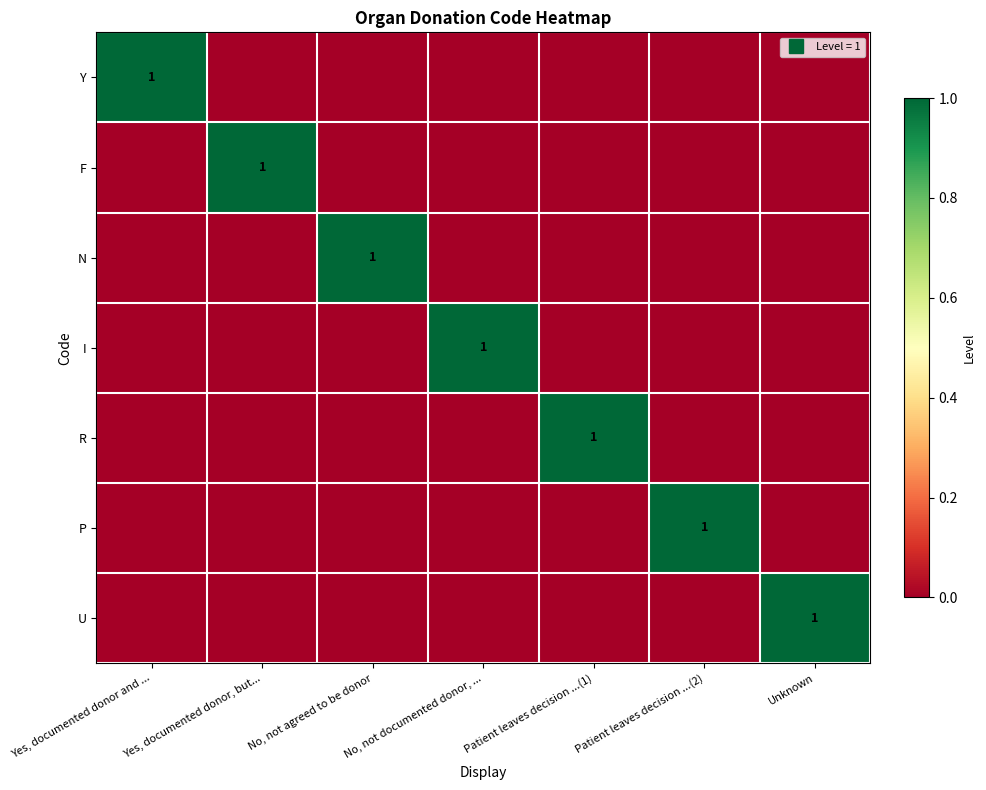

Which series changed the most between No, not documented donor, ... and Patient leaves decision ...(2)?

I